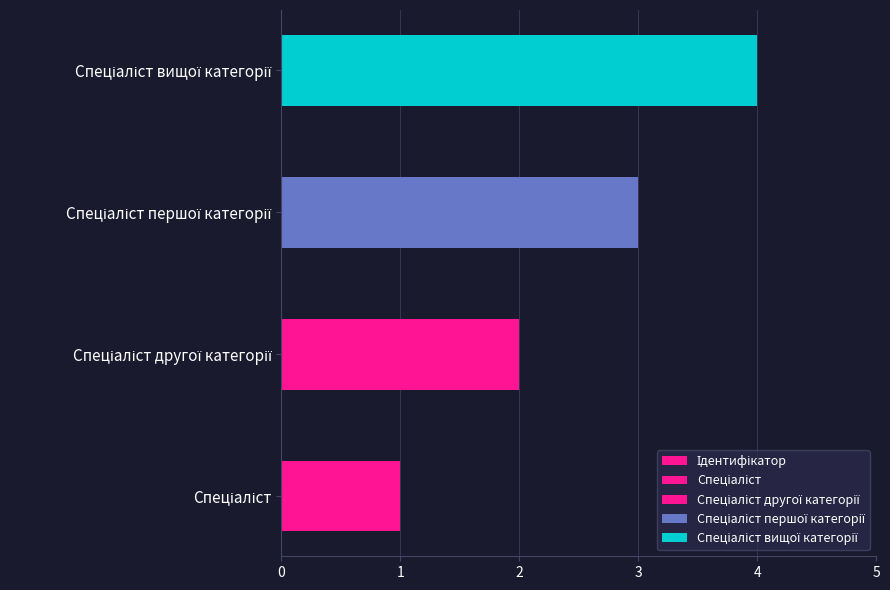

The value at Спеціаліст другої категорії is 4. True or false?

False